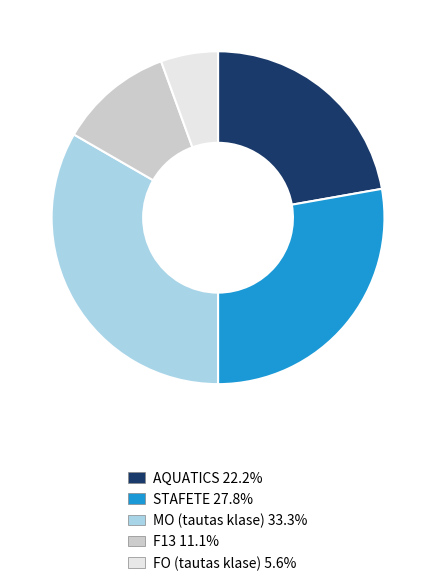

Which category has the smallest portion of the pie?

FO (tautas klase)